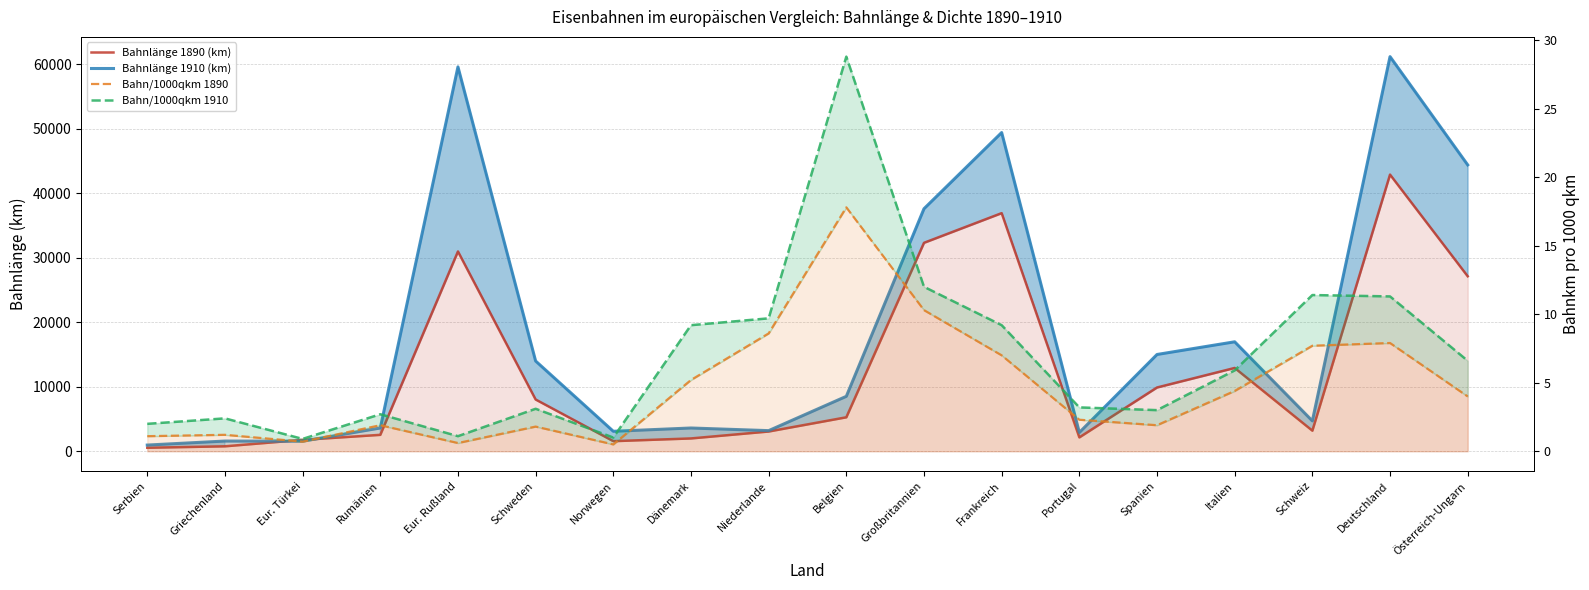

What is the greatest value displayed?

61148.0